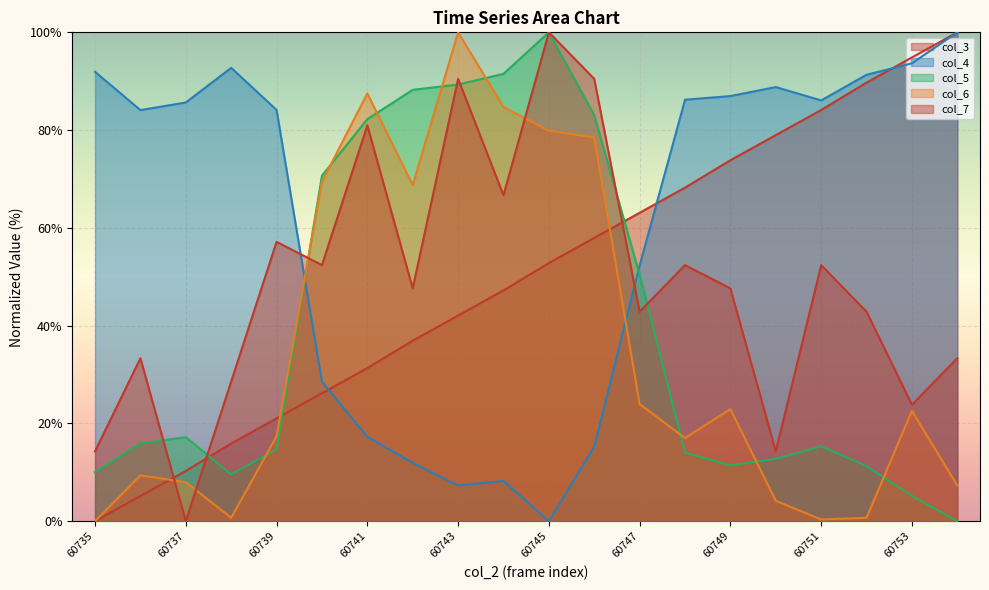

The value of col_6 at 60744 is 84.7. True or false?

True